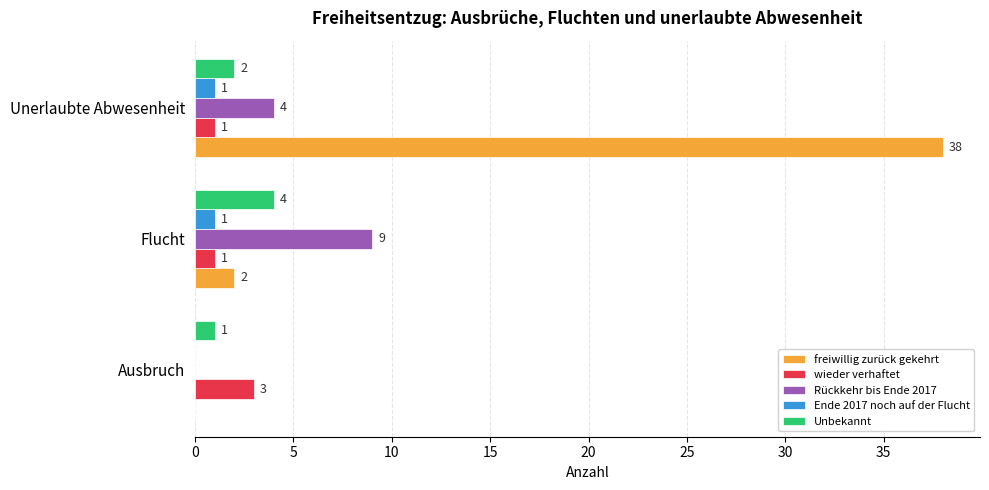

What are all the series names shown in the legend?

freiwillig zurück gekehrt, wieder verhaftet, Rückkehr bis Ende 2017, Ende 2017 noch auf der Flucht, Unbekannt